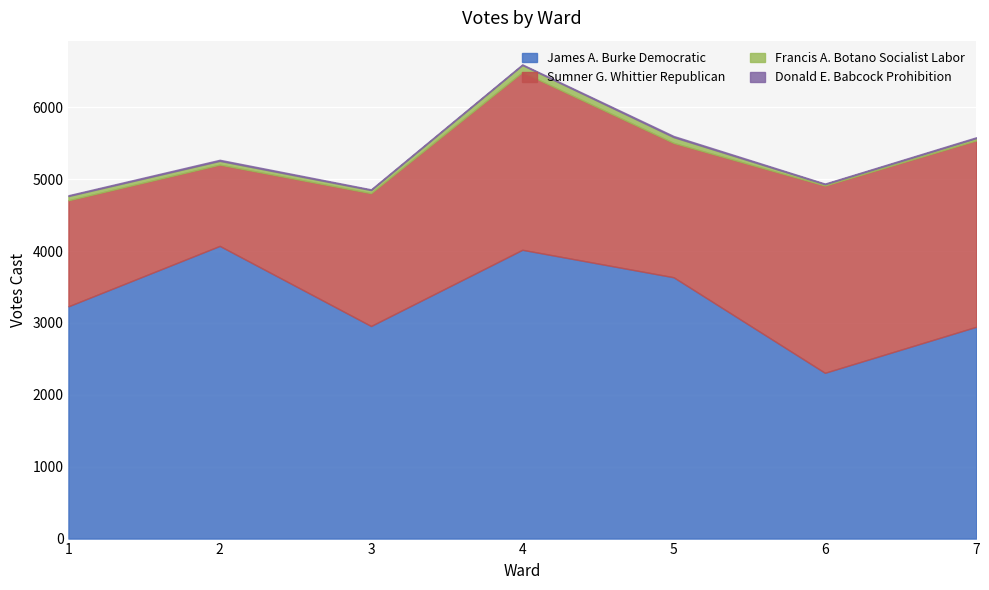

What are all the series names shown in the legend?

James A. Burke Democratic, Sumner G. Whittier Republican, Francis A. Botano Socialist Labor, Donald E. Babcock Prohibition